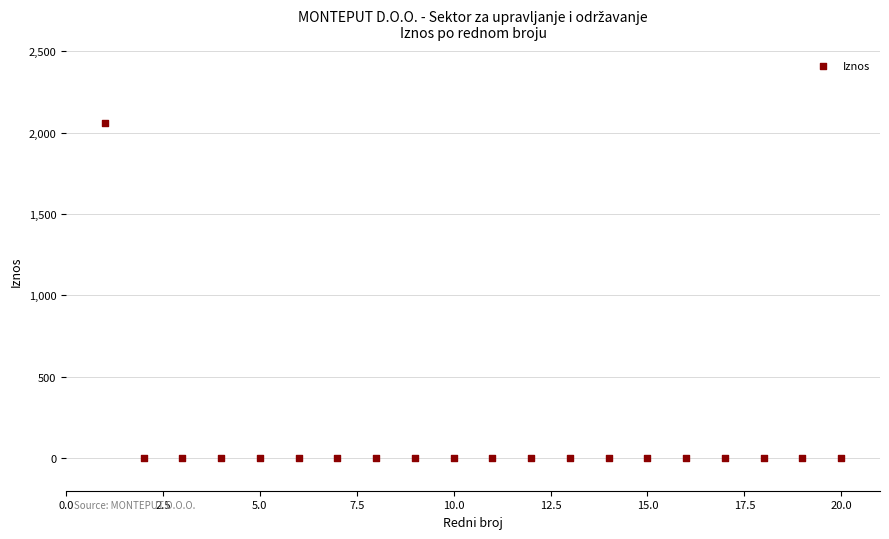

What is the range of Y values (max minus min)?

2058